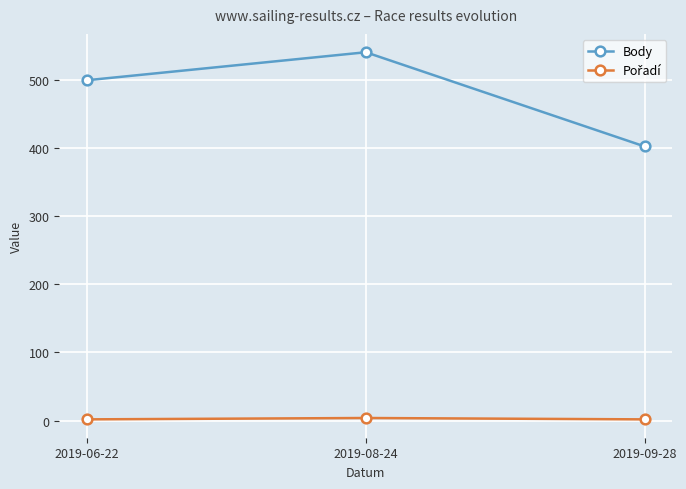

Which category has the lowest value in the Body series?

2019-09-28